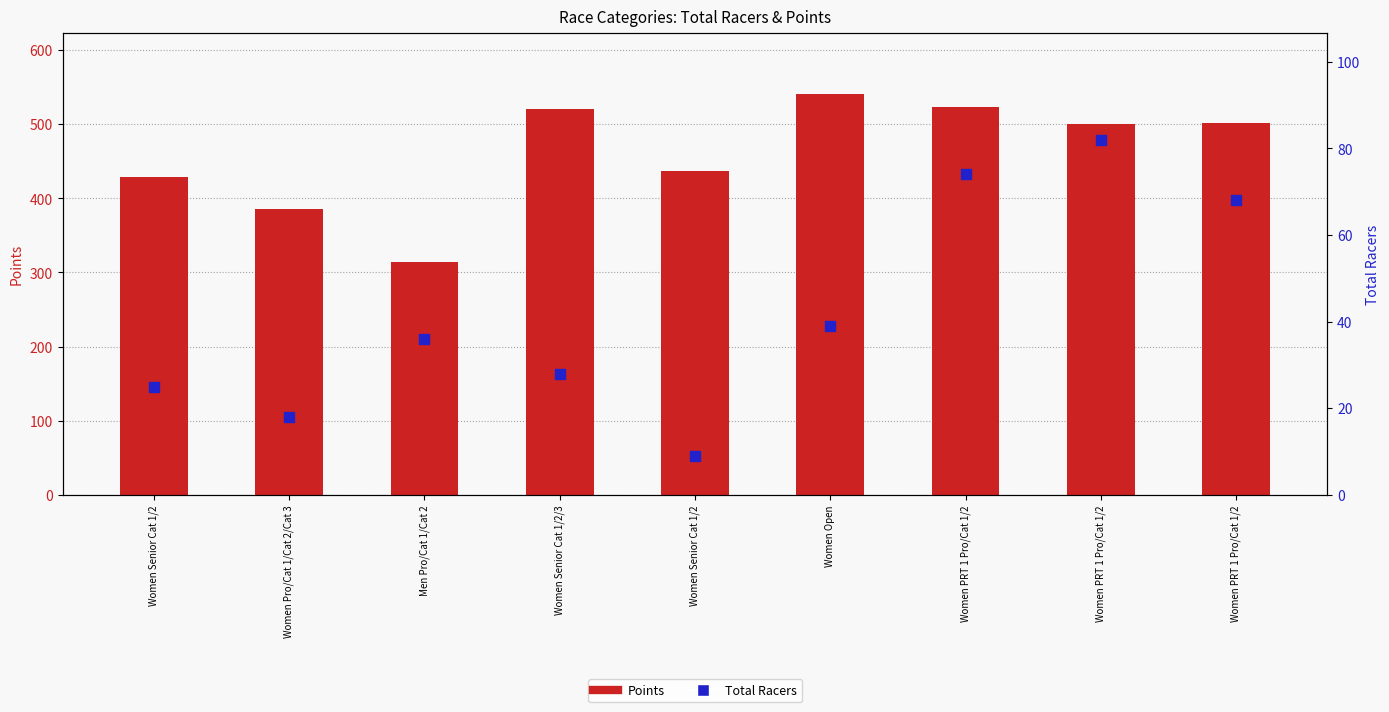

Which series contains the highest Y value?

Points